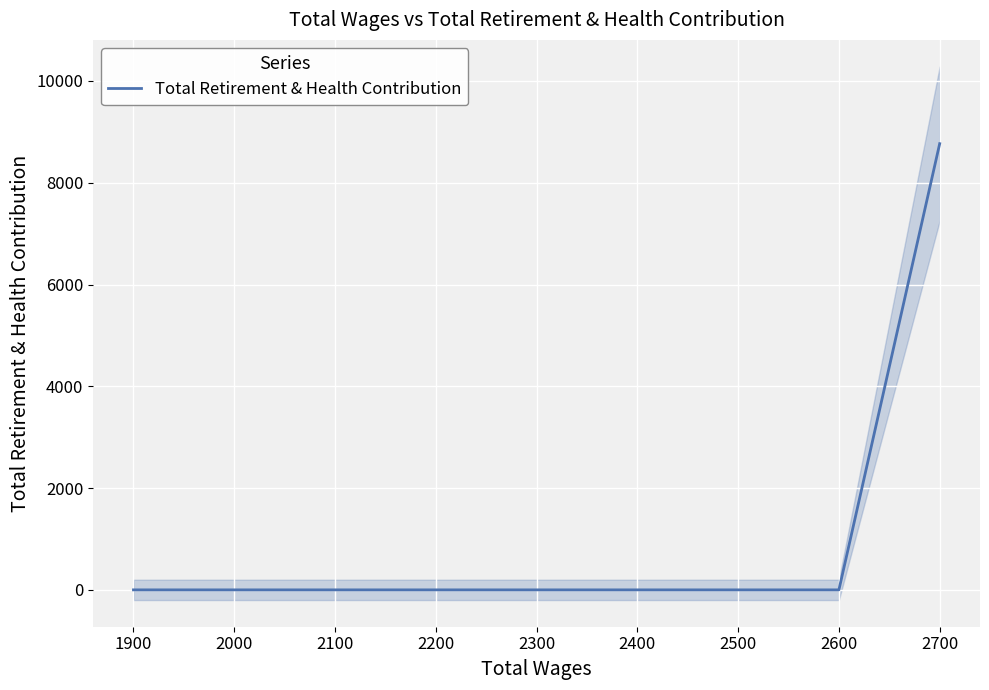

What is the sum of all values?

8768